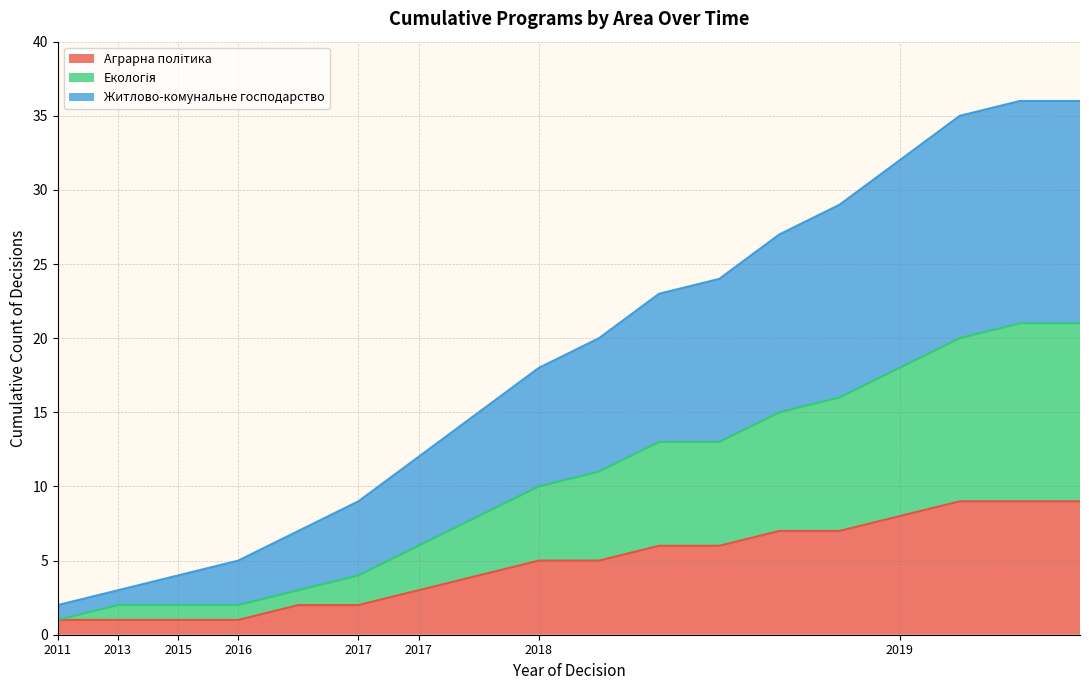

How many categories are shown in the chart?

18